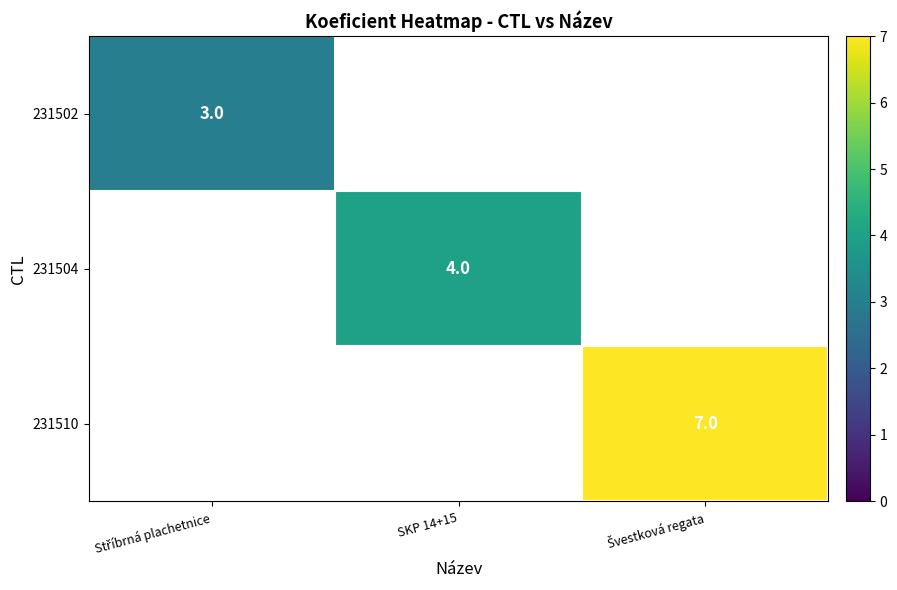

What is the maximum value shown in the chart?

7.0